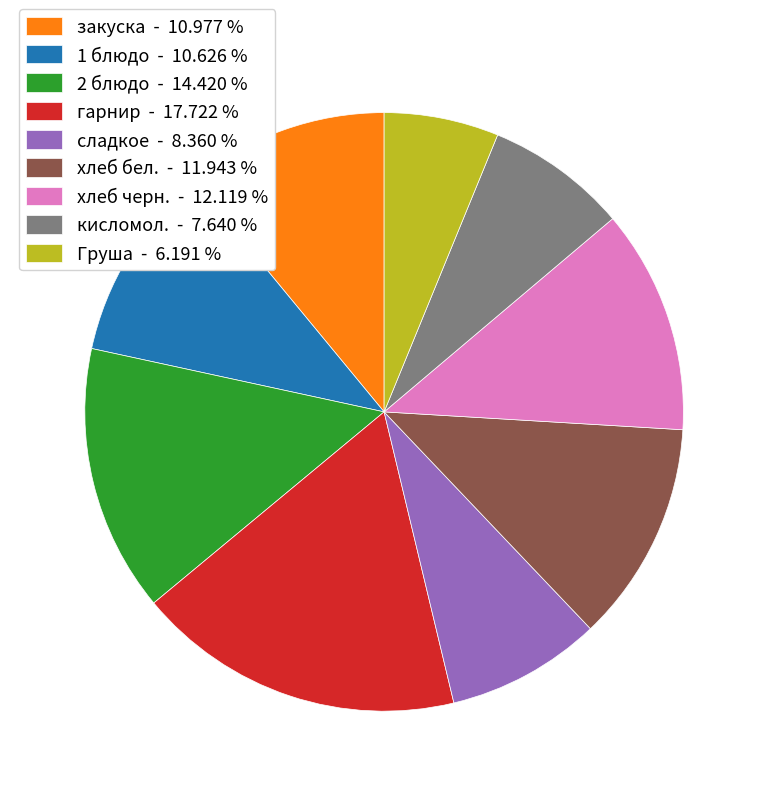

Between закуска - 10.977 % and гарнир - 17.722 %, which is larger?

гарнир - 17.722 %